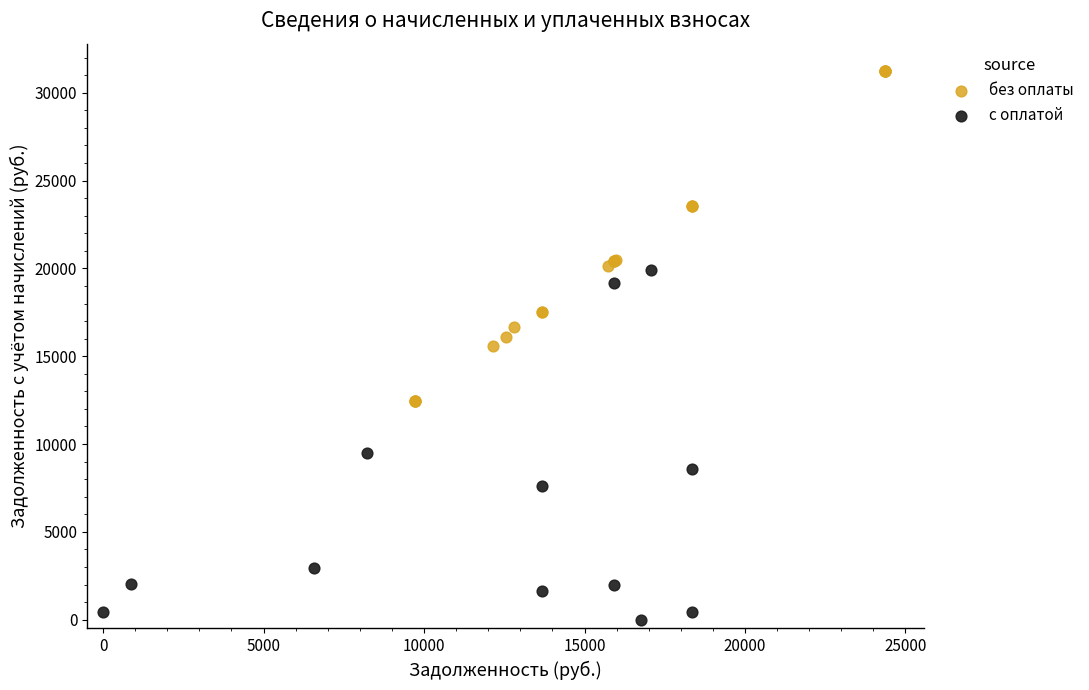

Which series contains the highest Y value?

без оплаты